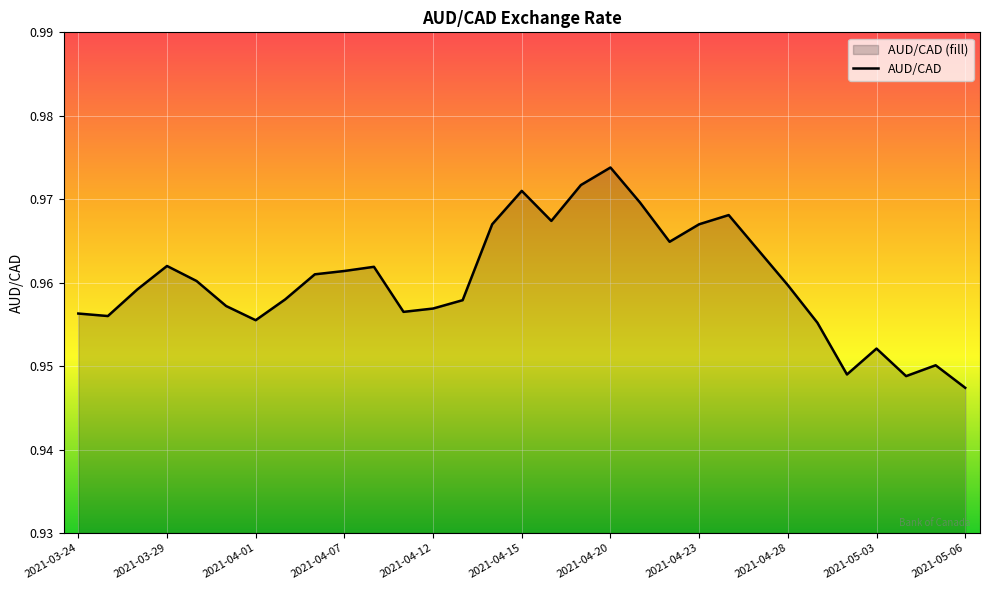

Reading right to left, what are all the values shown in this chart?

0.9	1.0	0.9	1.0	0.9	1.0	1.0	1.0	1.0	1.0	1.0	1.0	1.0	1.0	1.0	1.0	1.0	1.0	1.0	1.0	1.0	1.0	1.0	1.0	1.0	1.0	1.0	1.0	1.0	1.0	1.0